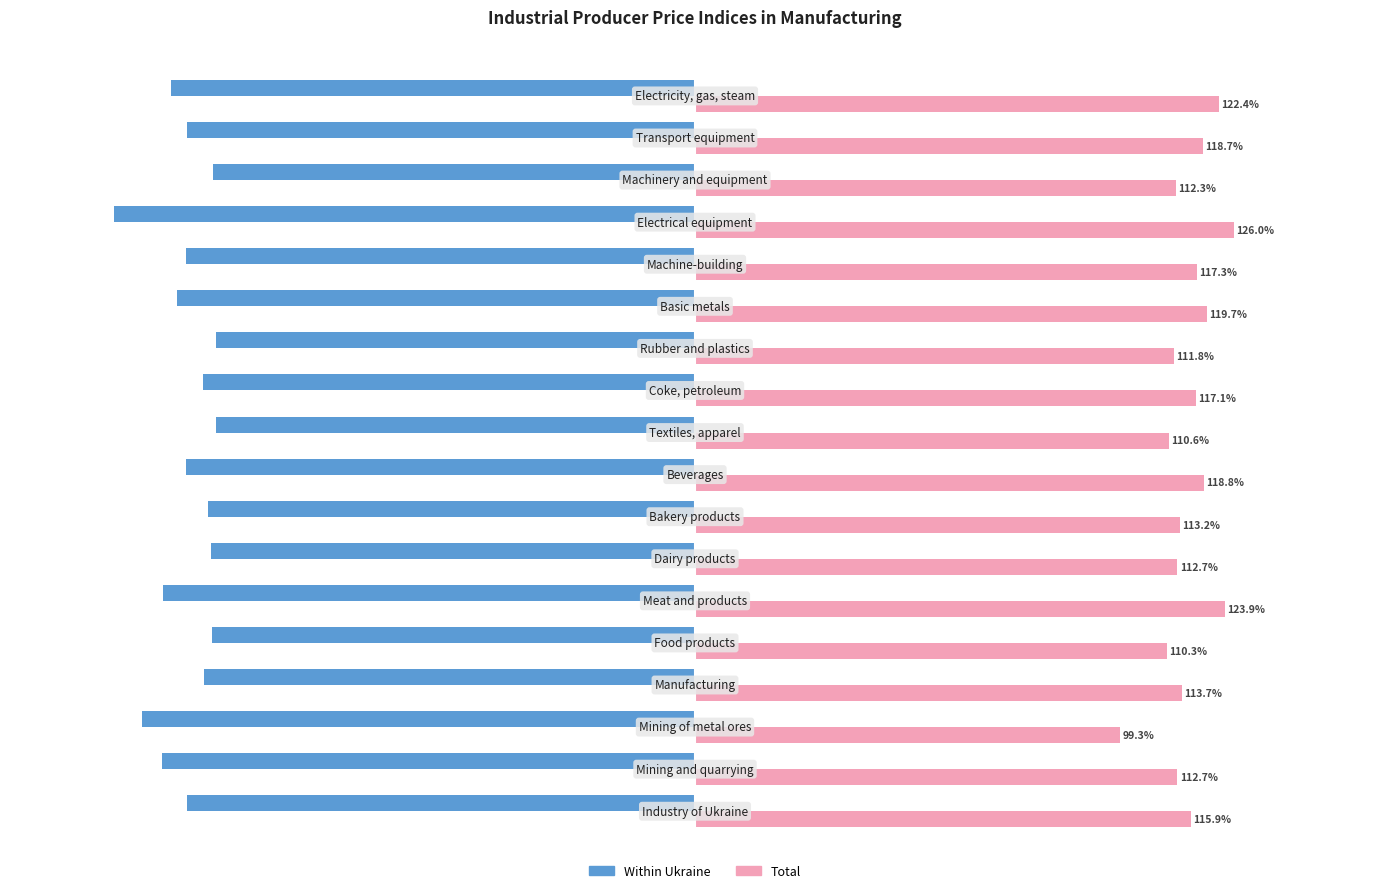

Rank the series by their maximum value, from highest to lowest.

Total, Within Ukraine